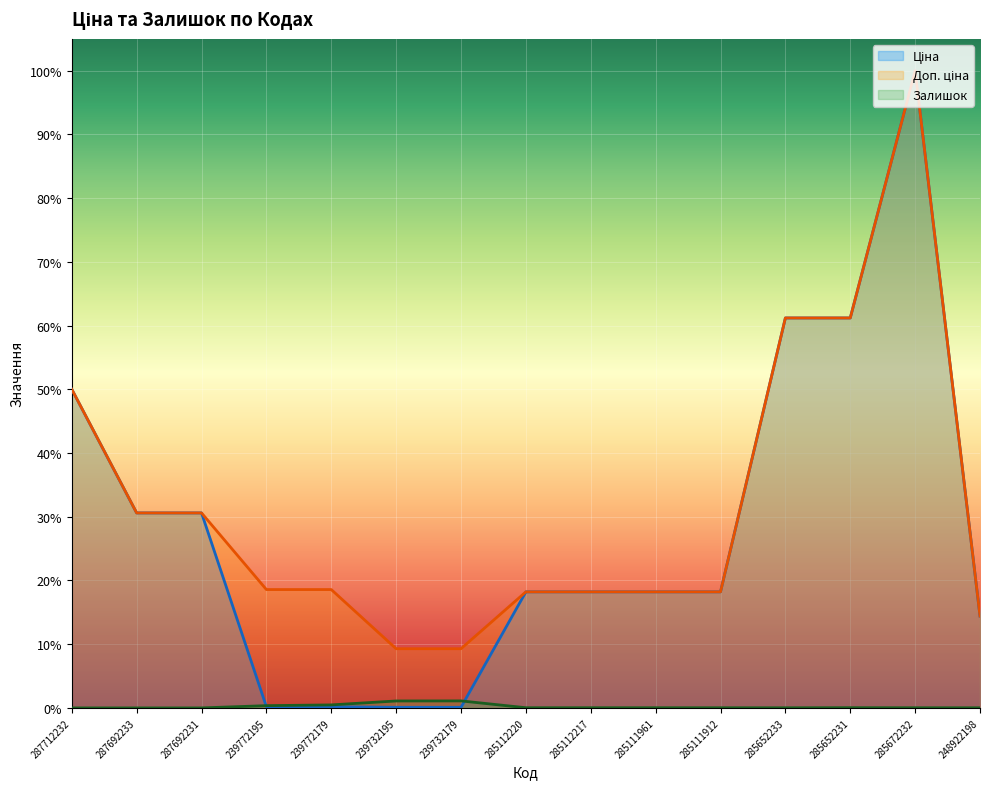

Which series has the widest spread of values?

Ціна